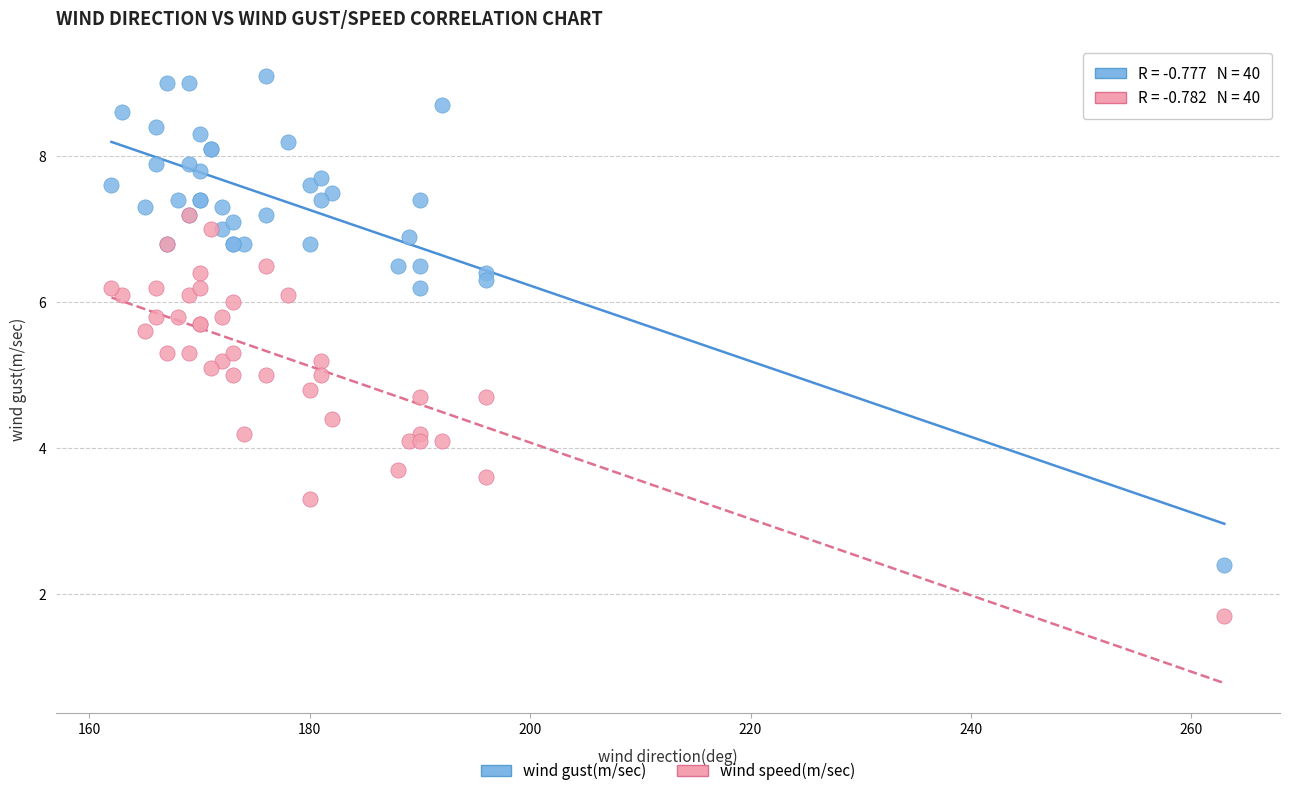

What are all the series names shown in the legend?

wind gust(m/sec), wind speed(m/sec)